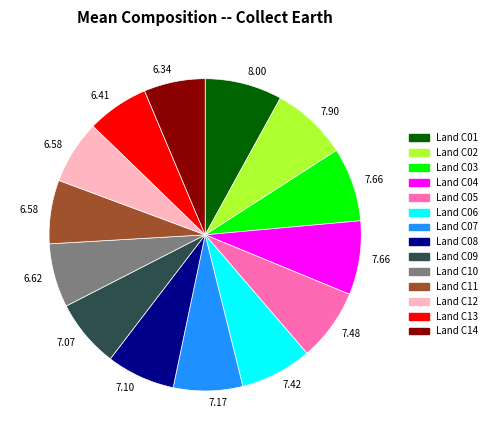

Is there any slice that represents more than half of the pie?

No